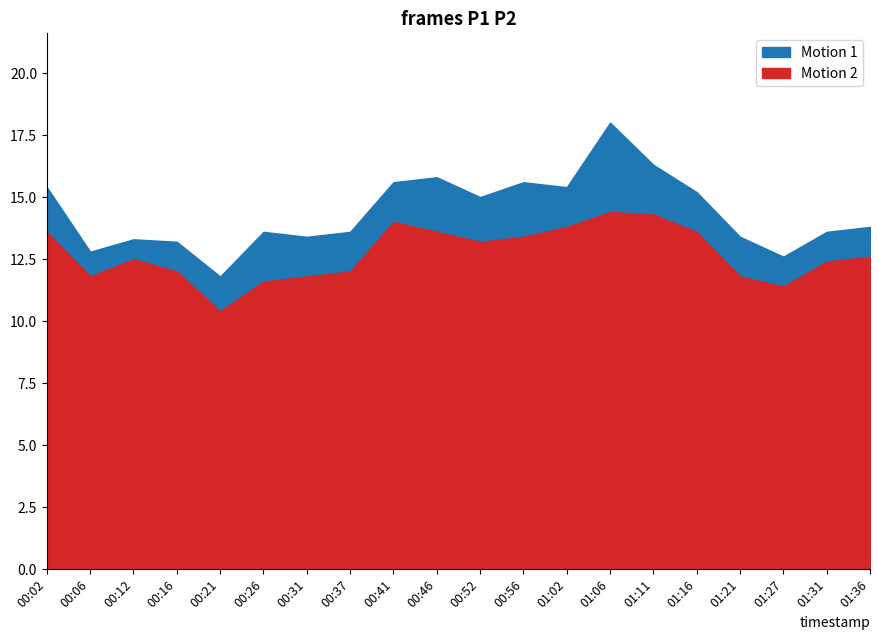

What is the maximum value for P2?

14.4